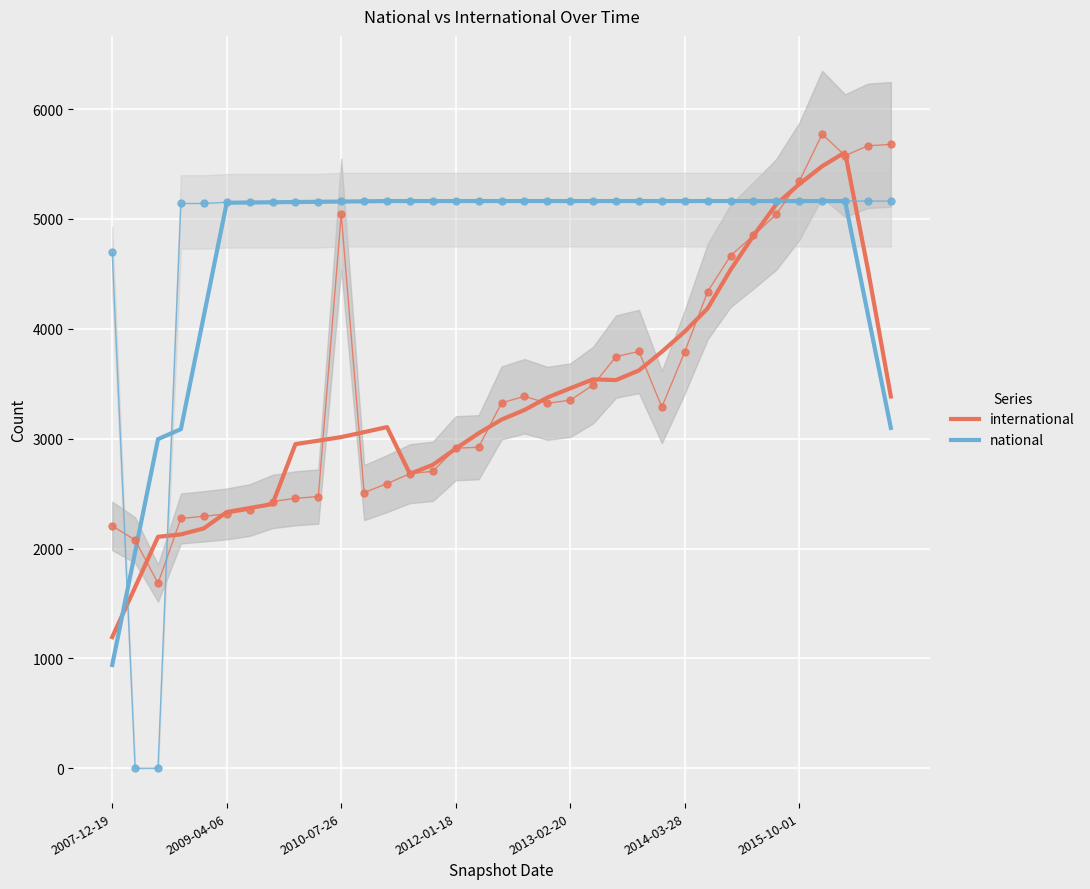

At which label does national reach its minimum?

2007-12-19